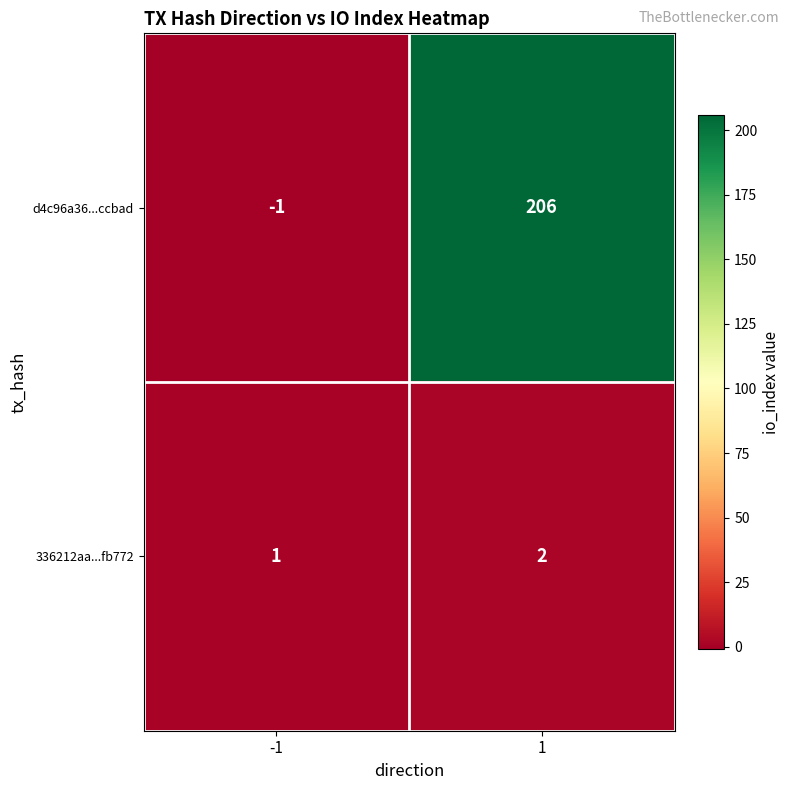

Rank the series by their average value, from lowest to highest.

336212aa...fb772, d4c96a36...ccbad